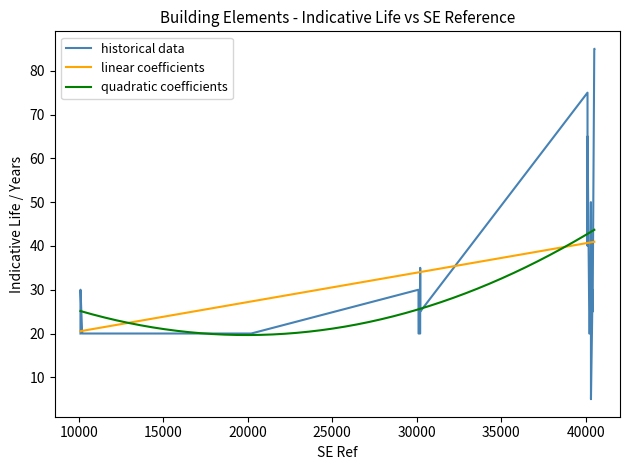

What is the highest value of the historical data series?

85